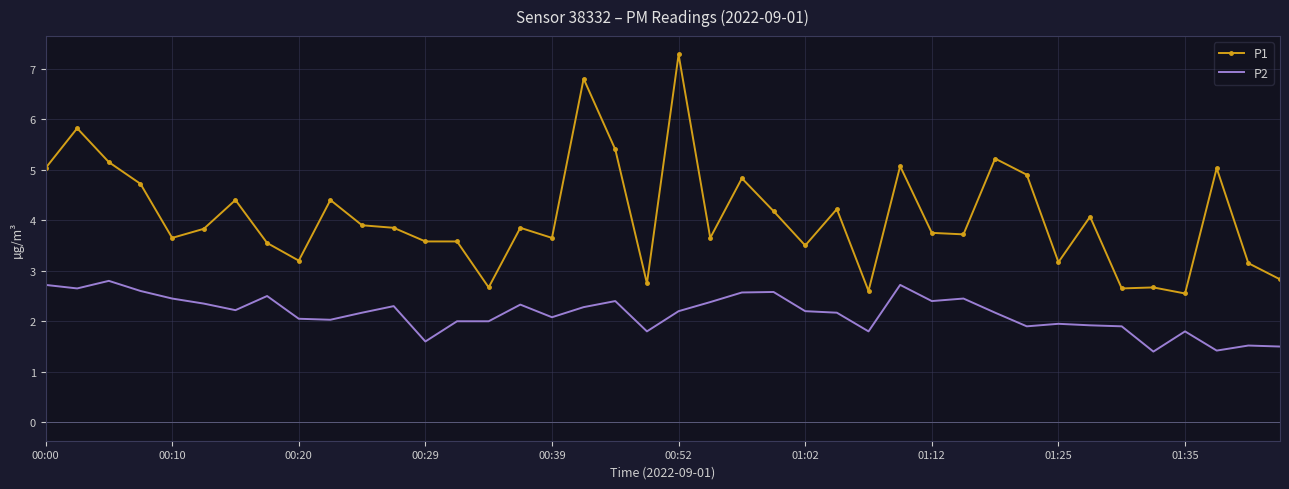

What is the difference between the maximum and minimum values in the P2 series?

1.4